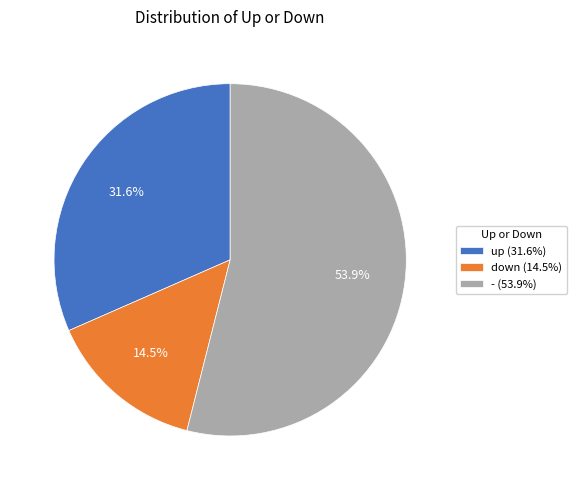

What percentage is the up slice, to the nearest percent?

32%